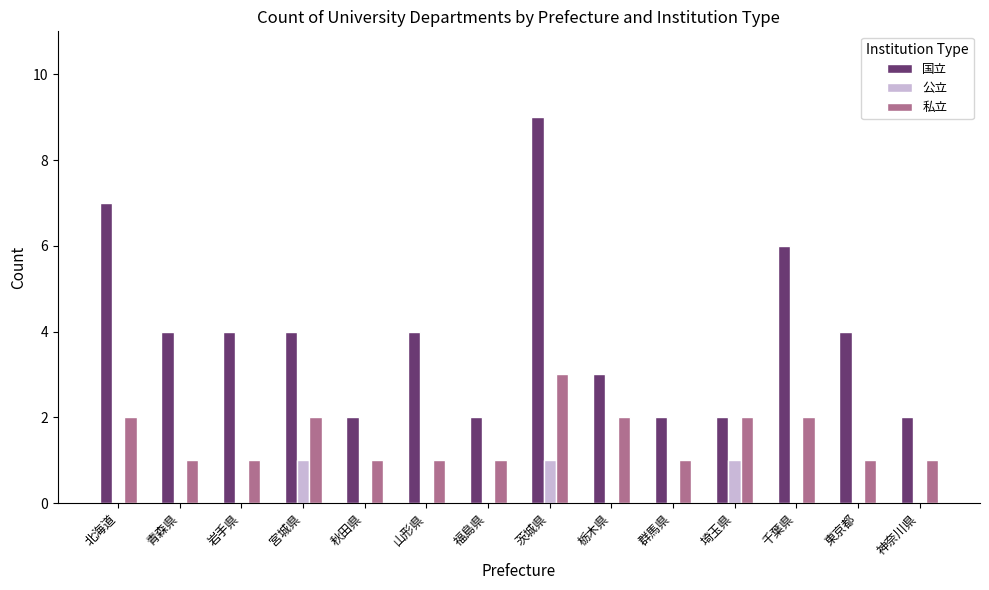

What is the approximate value of 国立 at 東京都?

4